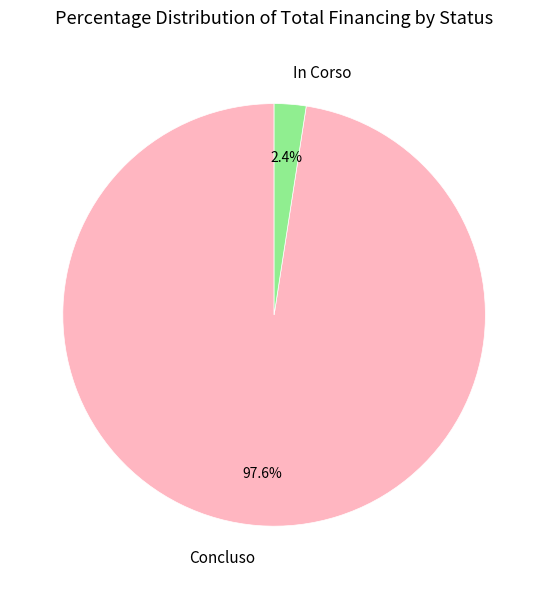

How many segments does this pie chart have?

2